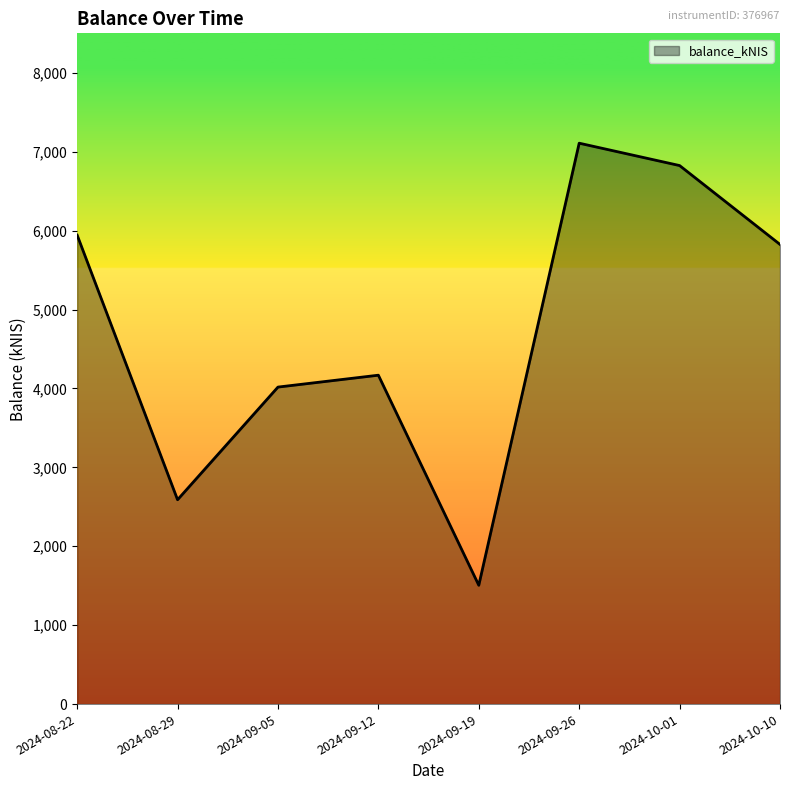

What is the difference between the maximum and second lowest values?

4518.4